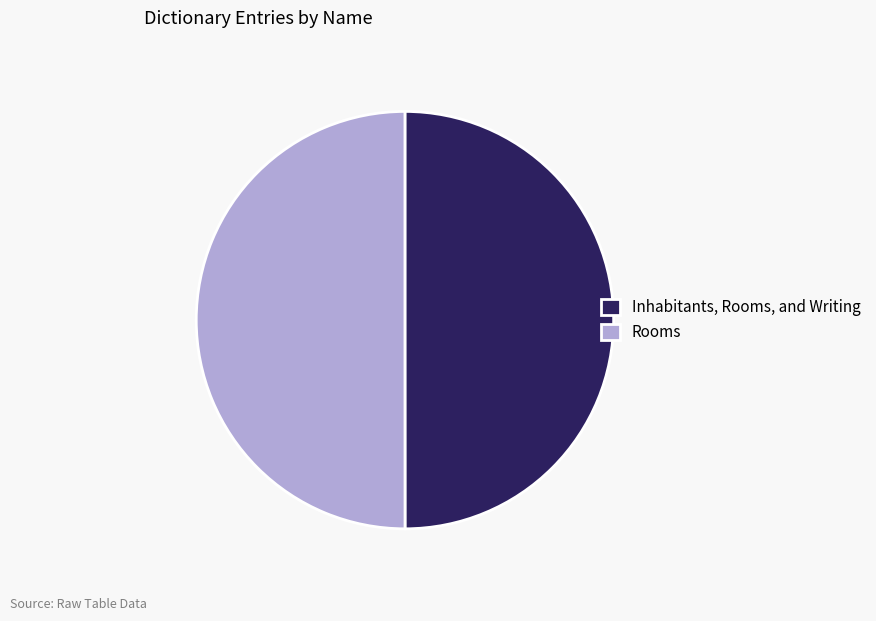

The Rooms slice represents 36% of the pie. True or false?

False